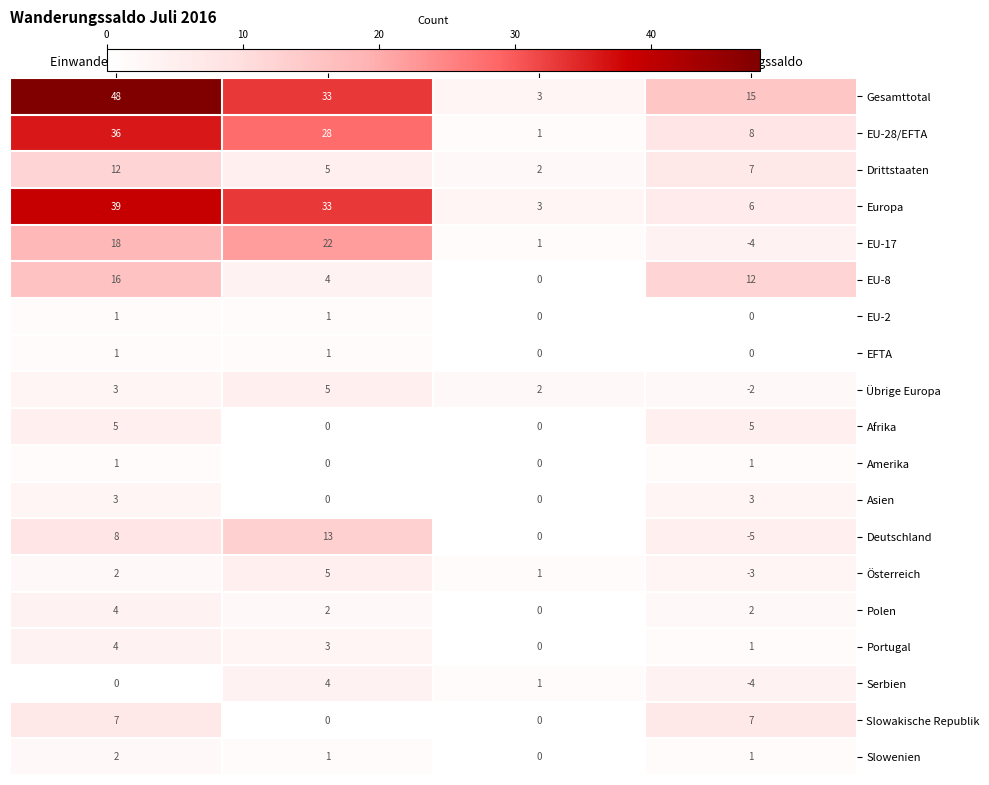

At which label is Europa closest to 21?

Auswanderung (Wegzug)